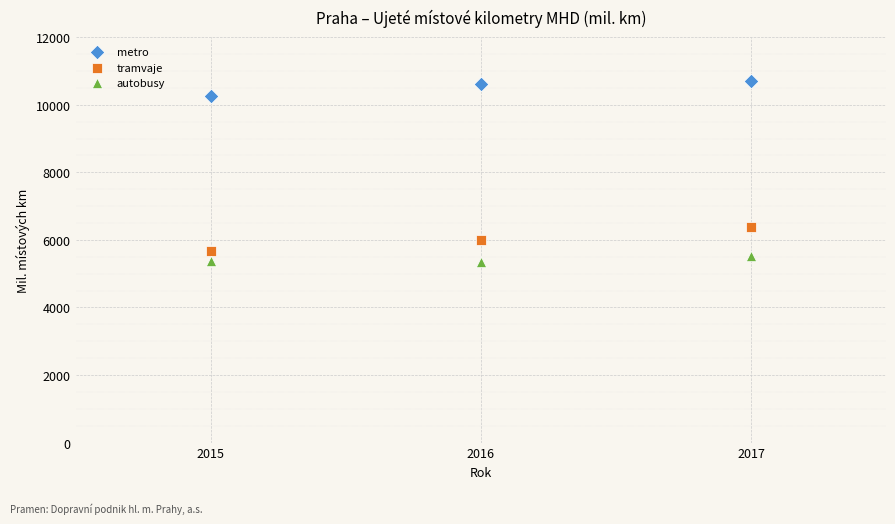

Which series contains the lowest Y value?

autobusy